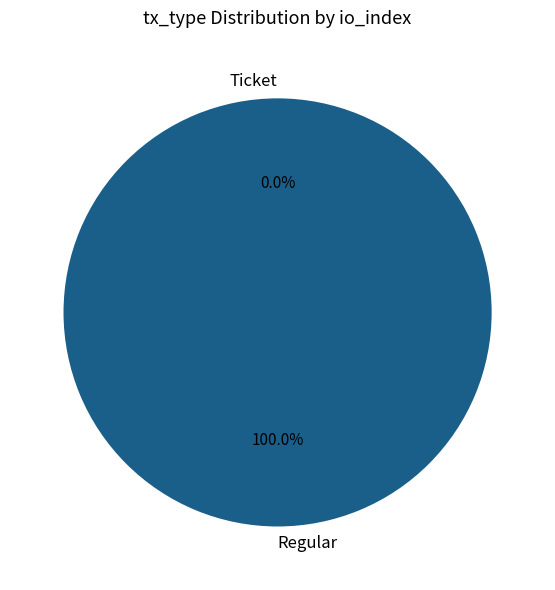

True or false: Regular accounts for 100% of the total.

True